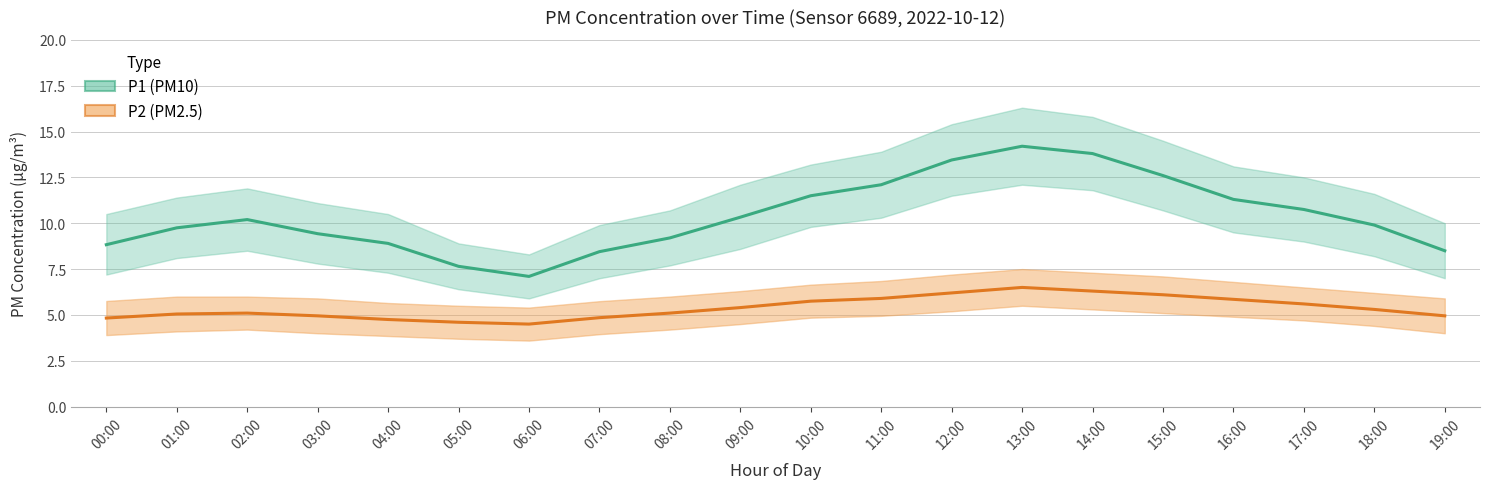

What is the label of the 12th point from the left?

11:00